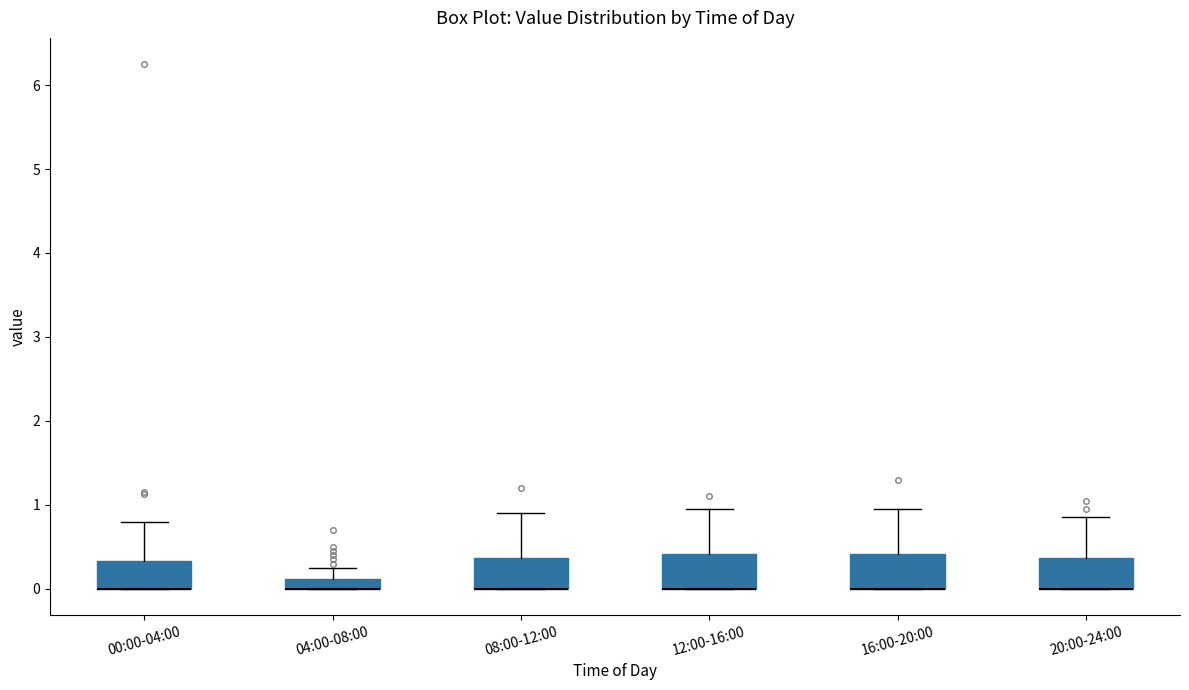

Where is the upper edge of the box for 12:00-16:00 on the y-axis? The values are not printed on the chart, so give them approximately, as read against the axis.

0.4